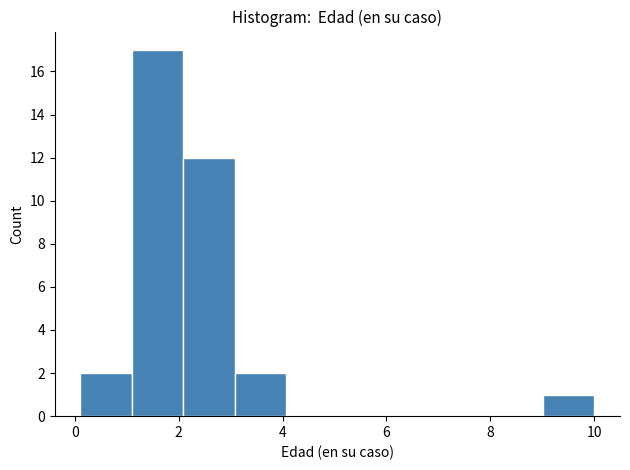

How tall is the bar that spans 1.0 to 2.0 on the x-axis? Neither the bar edges nor the heights are printed on the chart, so give them approximately, as read against the axes.

17